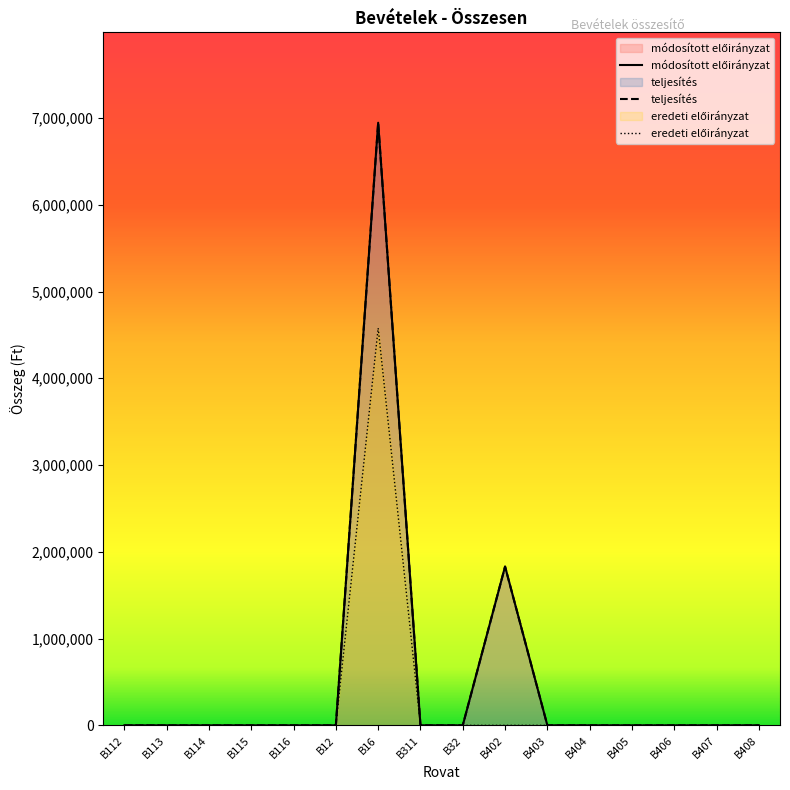

True or false: módosított előirányzat and teljesítés cross at least once.

False